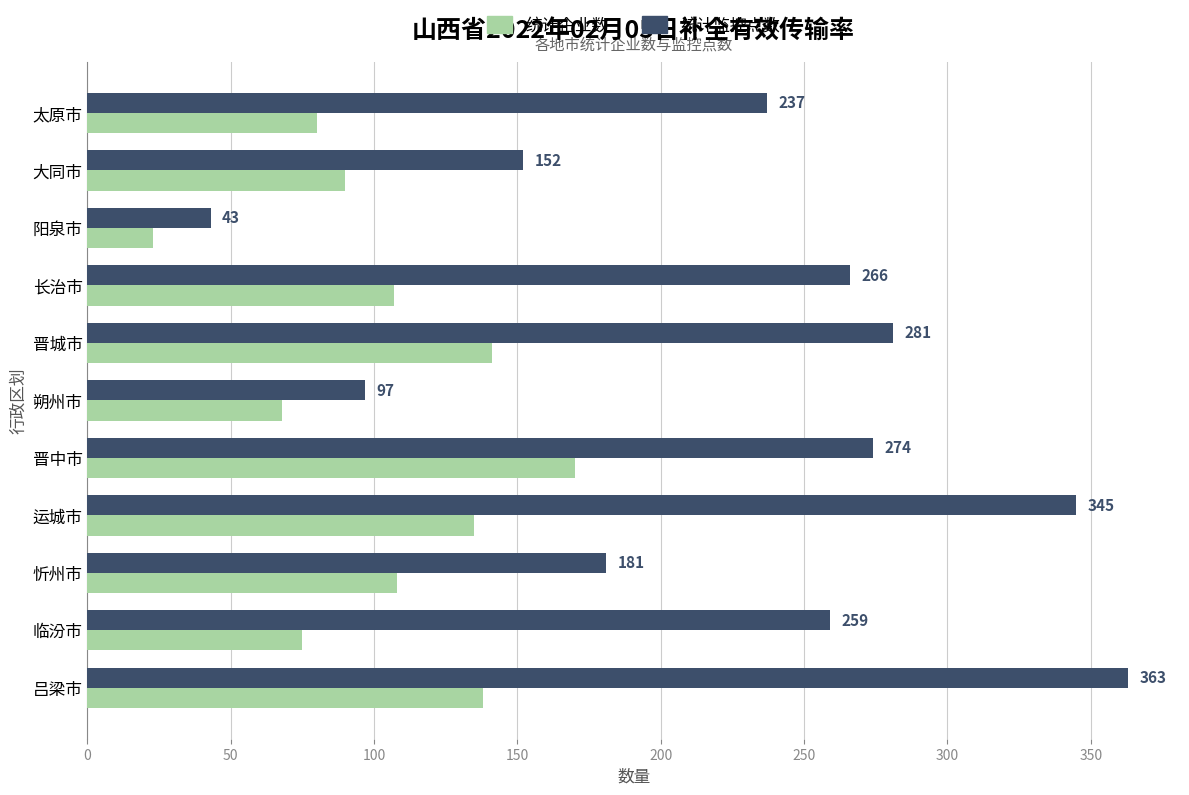

What is the difference between the 统计监控点数 values at 阳泉市 and 运城市?

302